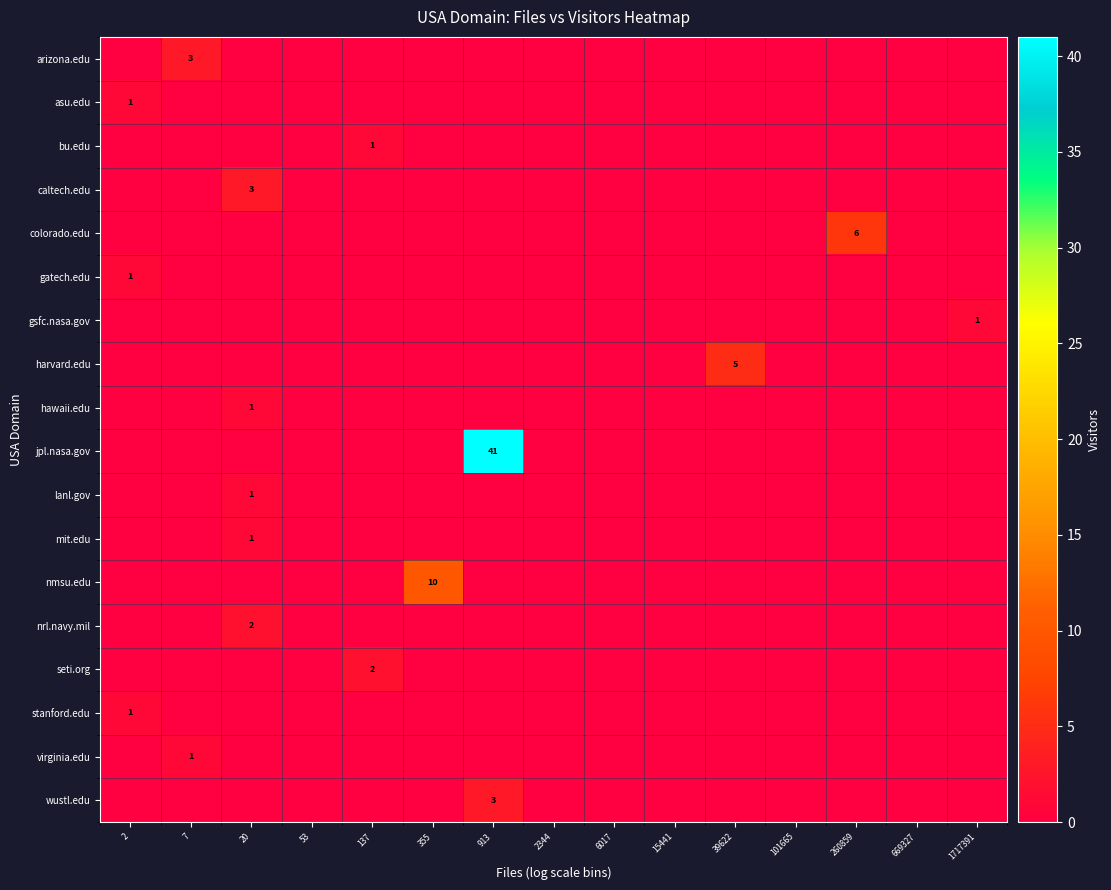

Count the number of data series in this chart.

18